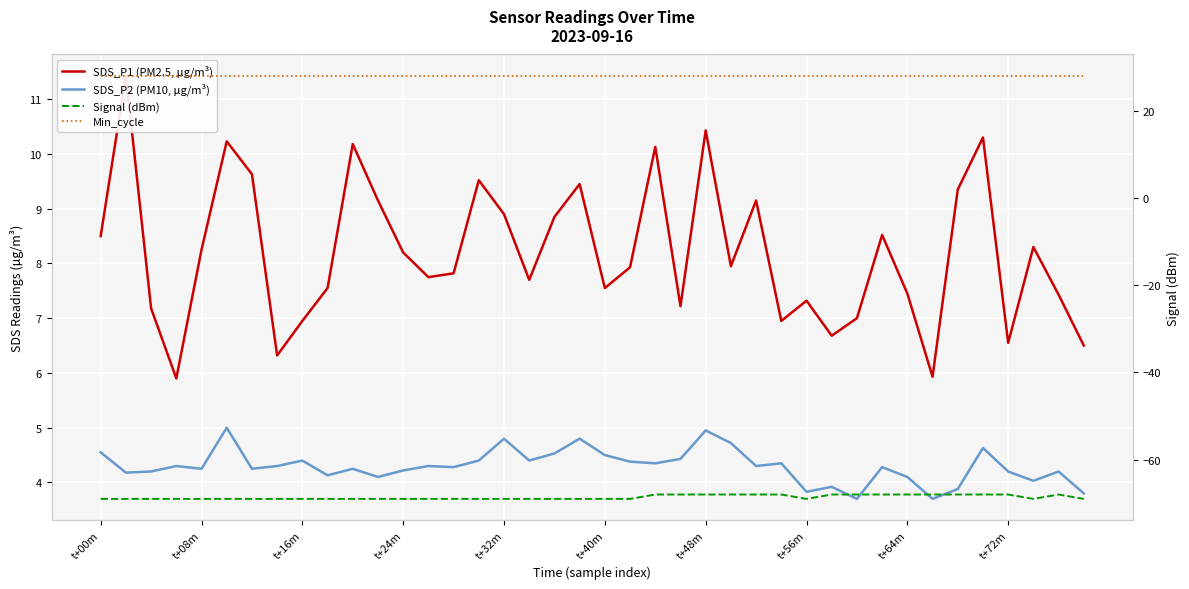

What are all the series names shown in the legend?

SDS_P1 (PM2.5, µg/m³), SDS_P2 (PM10, µg/m³), Signal (dBm), Min_cycle